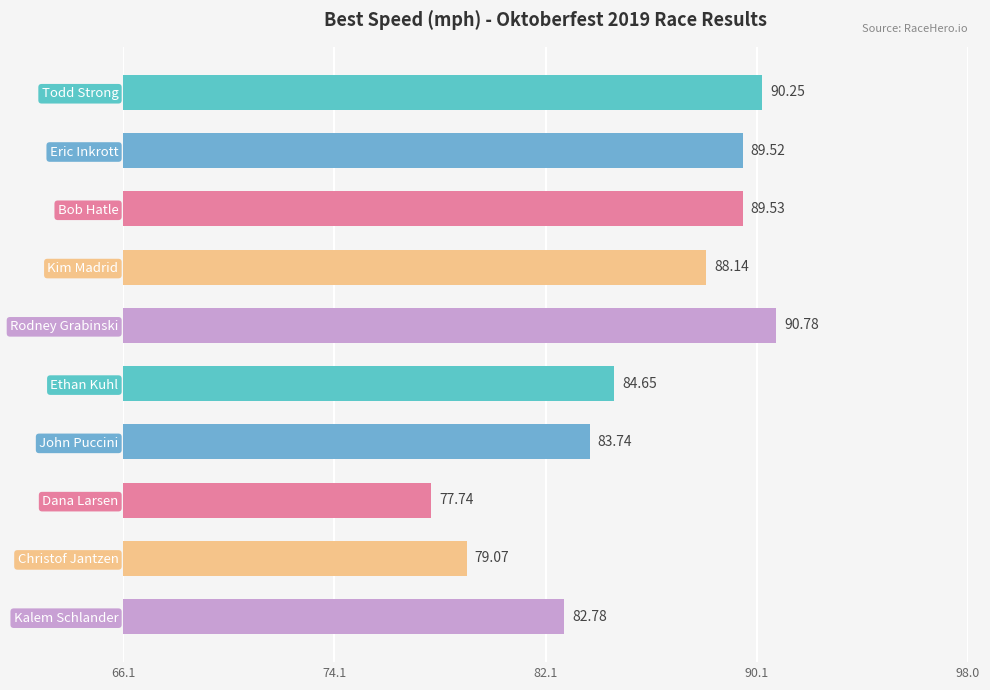

Approximately how many times larger is the value at Ethan Kuhl compared to Christof Jantzen?

1.1